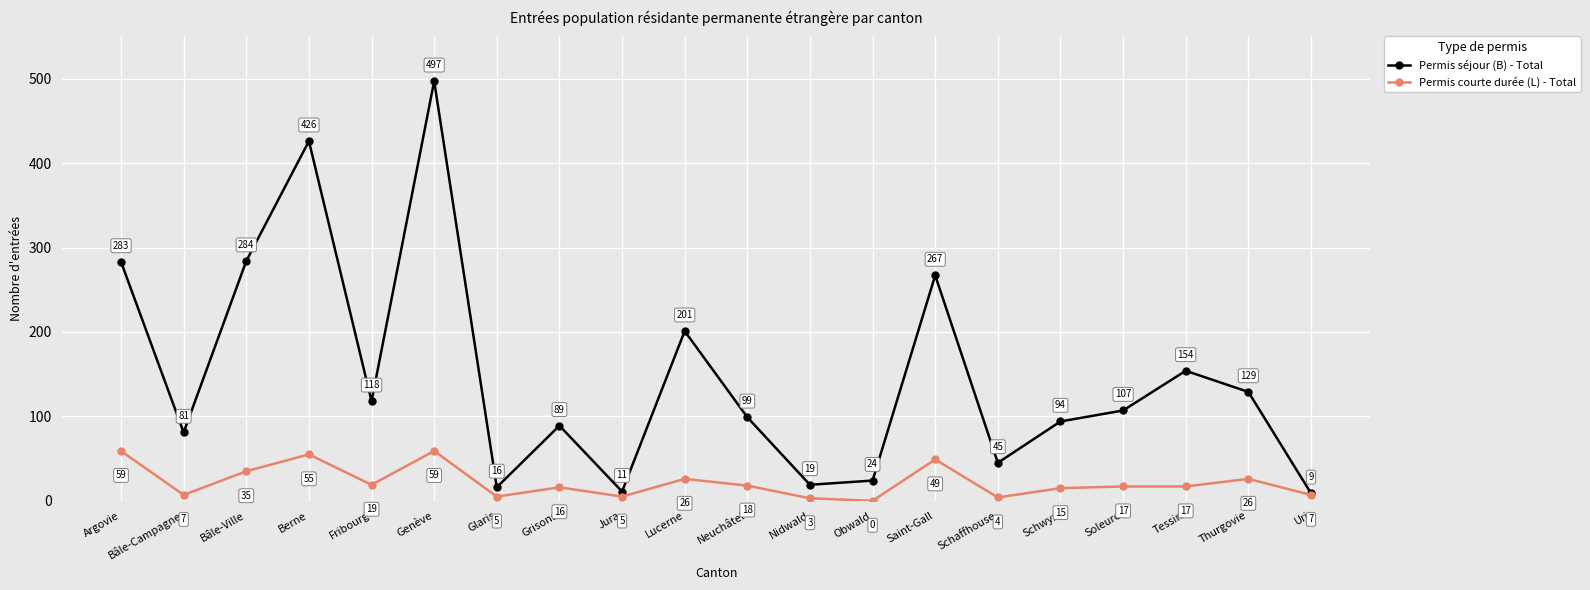

Which series changed the most between Berne and Uri?

Permis séjour (B) - Total